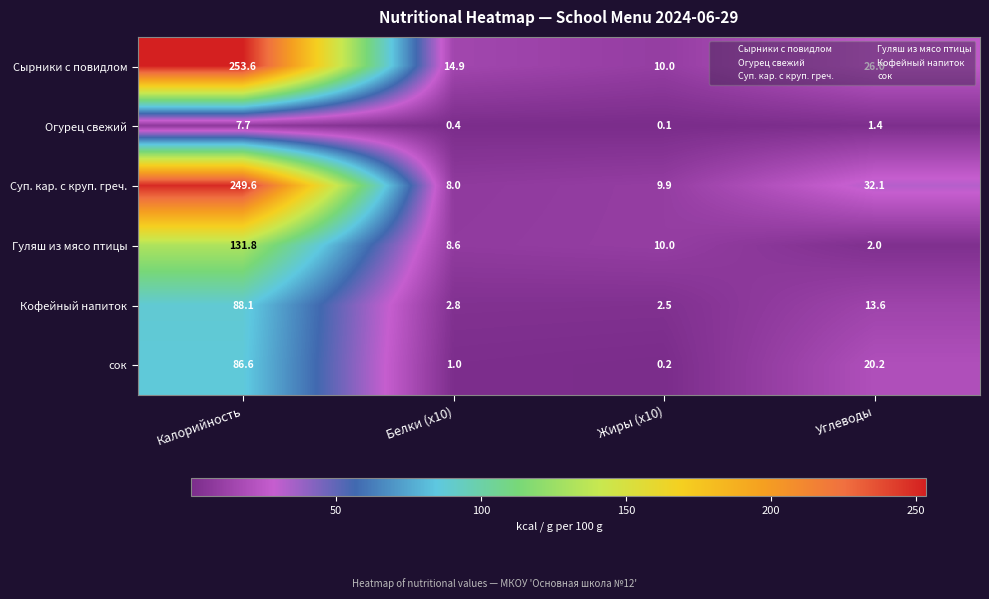

Rank the series at Углеводы from highest to lowest value.

Суп. кар. с круп. греч., Сырники с повидлом, сок, Кофейный напиток, Гуляш из мясо птицы, Огурец свежий